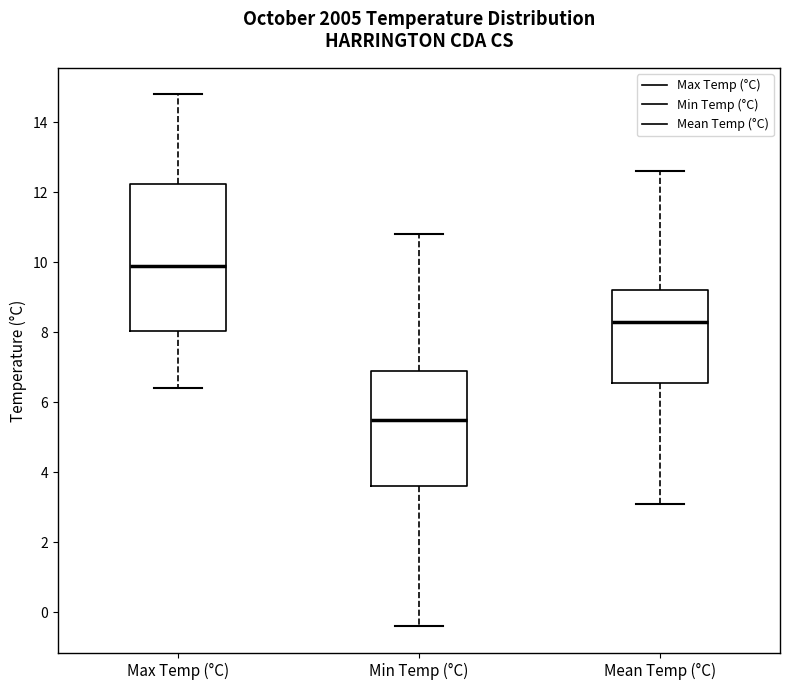

Which box has the lowest median line?

Min Temp (°C)